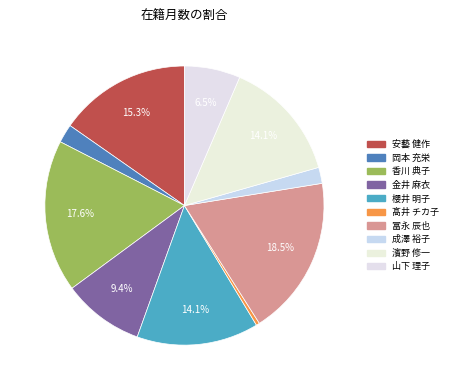

How many segments does this pie chart have?

10